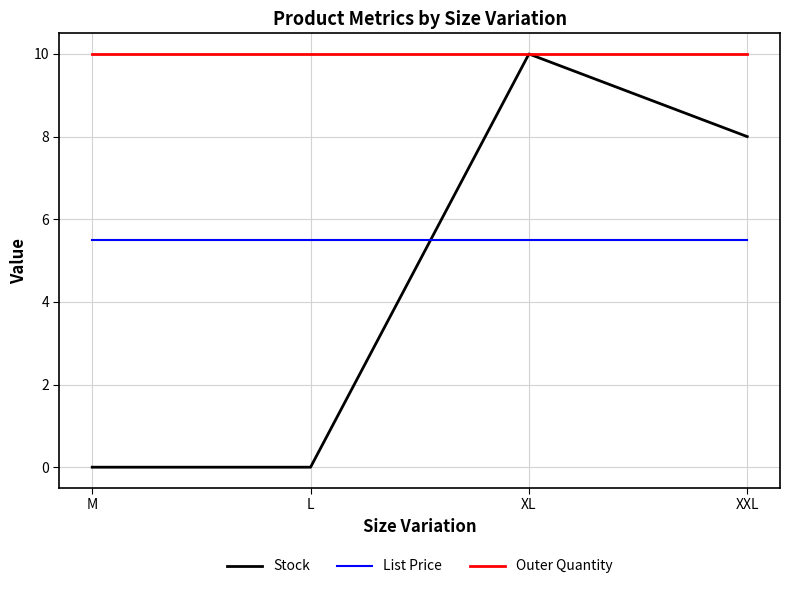

What is the sum of the Stock values at XXL and L?

8.0